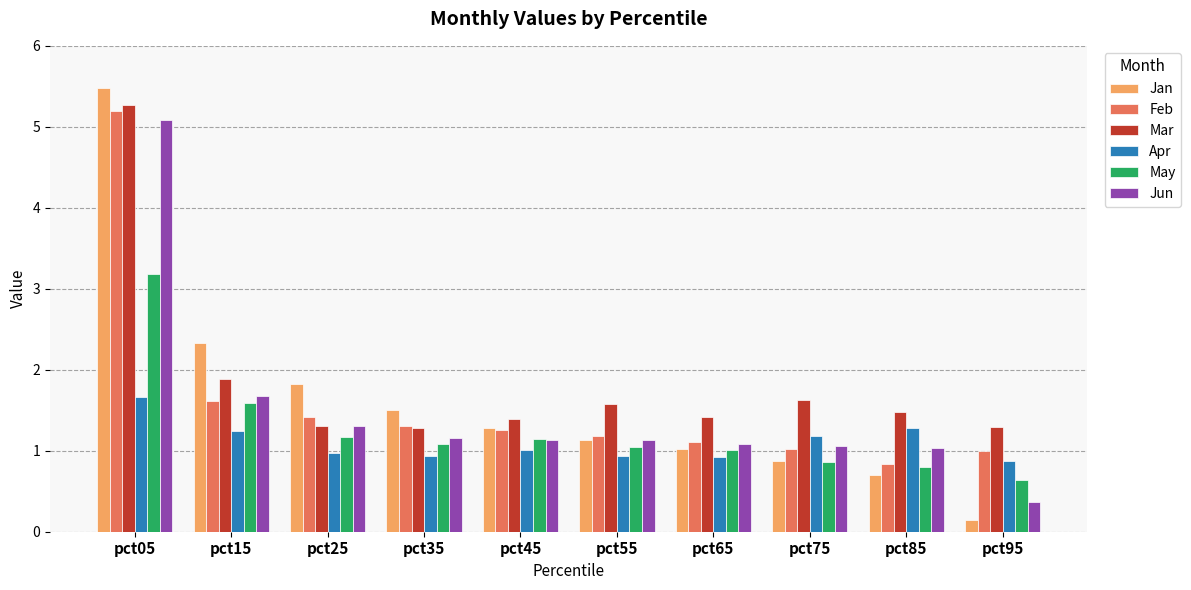

What is the difference between the second highest and second lowest values in the Feb series?

0.6